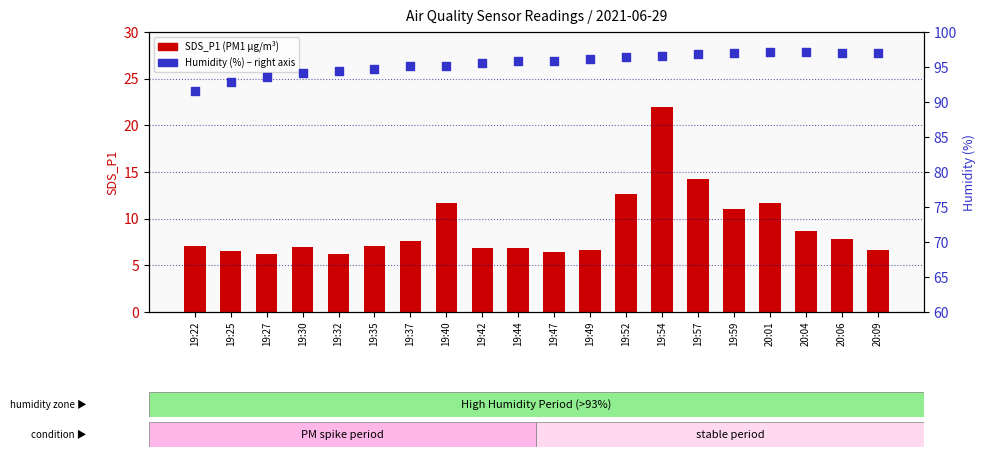

What is the total value across all series at 19:59?

108.0